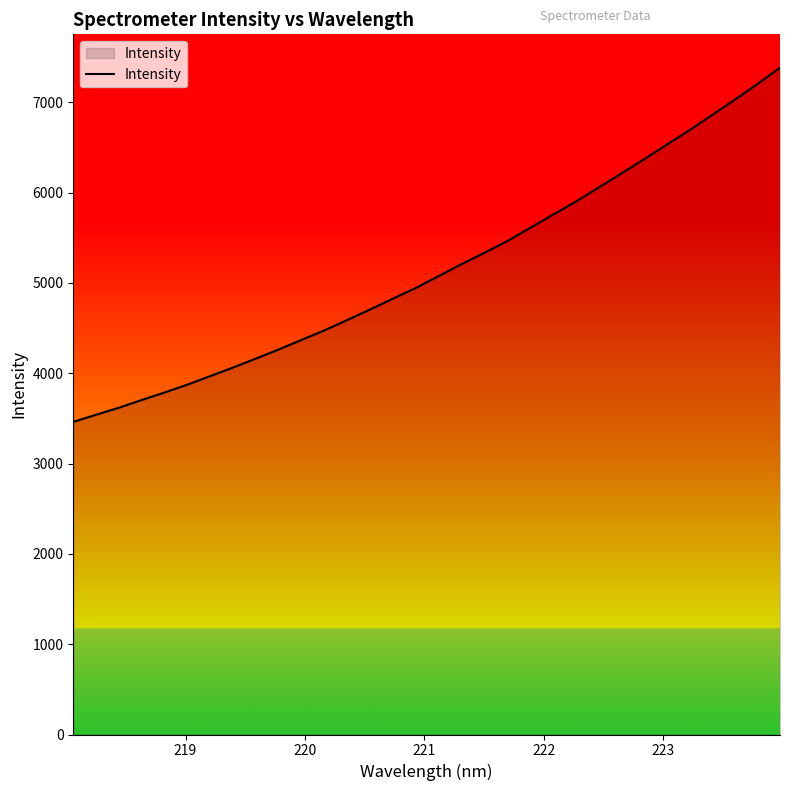

How many values exceed 5073?

16